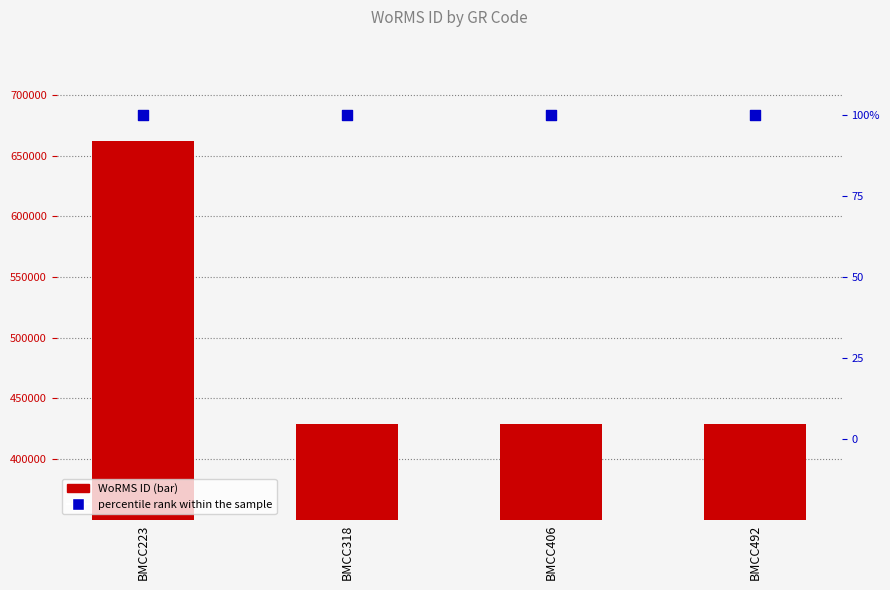

What are all the series names shown in the legend?

WoRMS ID, percentile rank within the sample